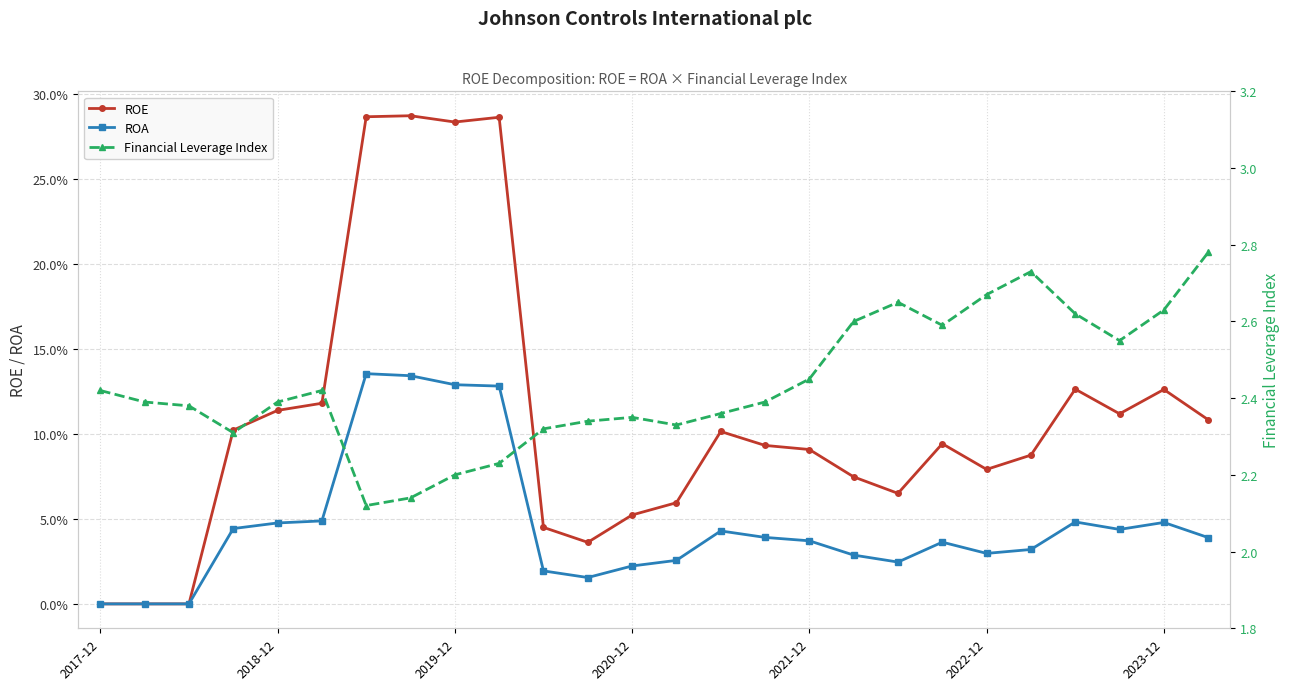

How many interior local peaks does the ROA series have?

5